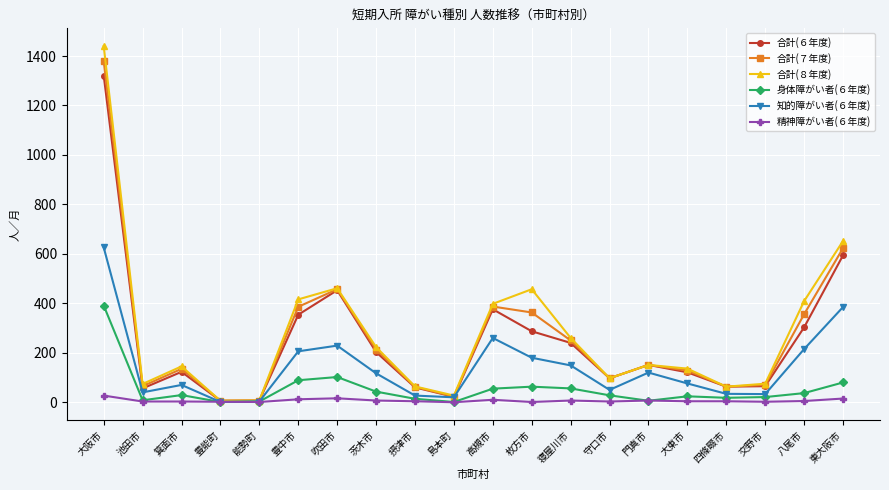

Is it true that 精神障がい者(６年度) equals 1 at 能勢町?

True